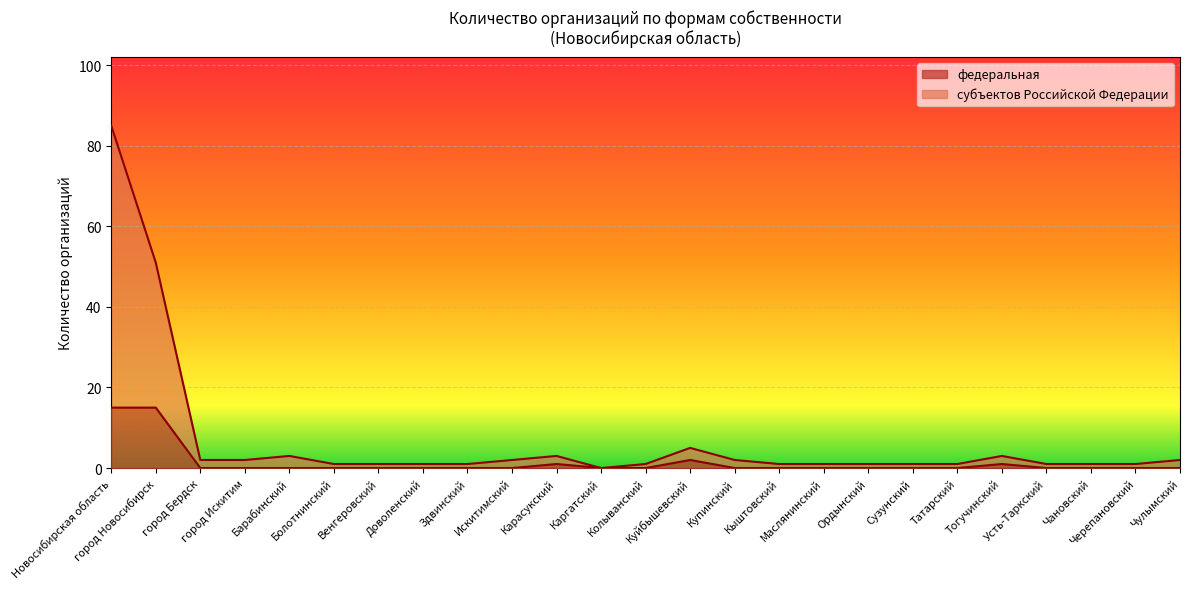

Rank the categories by value from highest to lowest.

Новосибирская область, город Новосибирск, Куйбышевский, Карасукский, Тогучинский, город Бердск, город Искитим, Барабинский, Болотнинский, Венгеровский, Доволенский, Здвинский, Искитимский, Каргатский, Колыванский, Купинский, Кыштовский, Маслянинский, Ордынский, Сузунский, Татарский, Усть-Таркский, Чановский, Черепановский, Чулымский